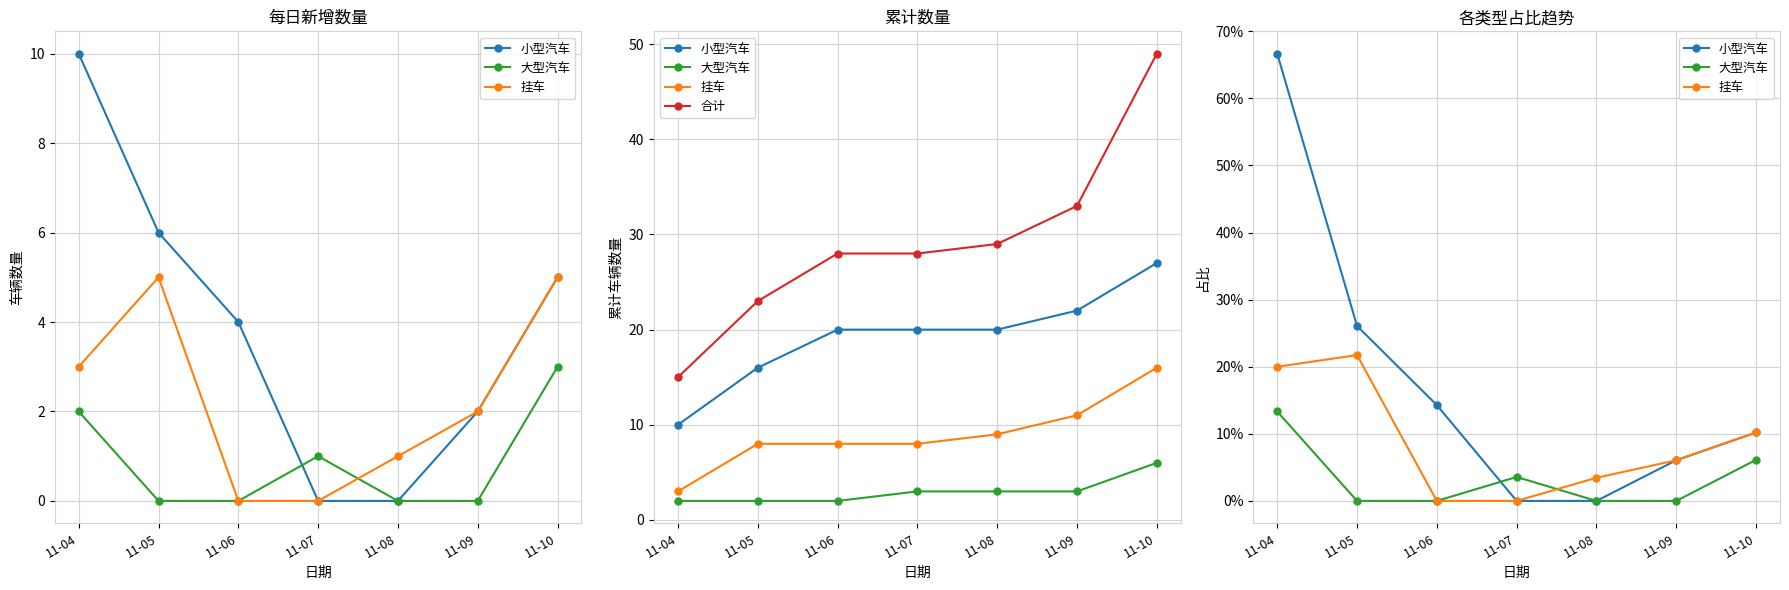

What are all the series names shown in the legend?

小型汽车, 大型汽车, 挂车, 合计